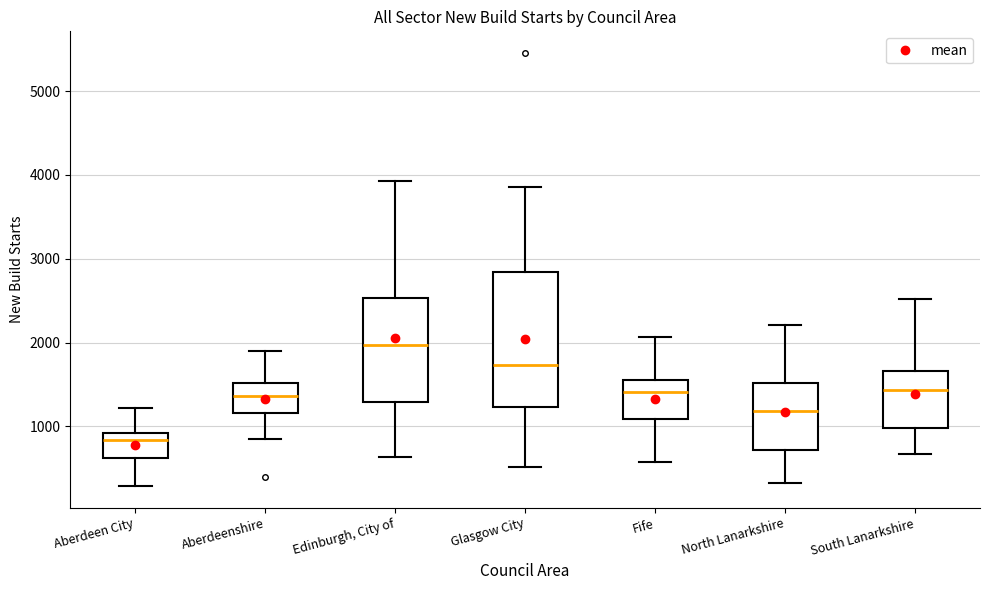

Where does the lower whisker of the box for North Lanarkshire end on the y-axis? The values are not printed on the chart, so give them approximately, as read against the axis.

300